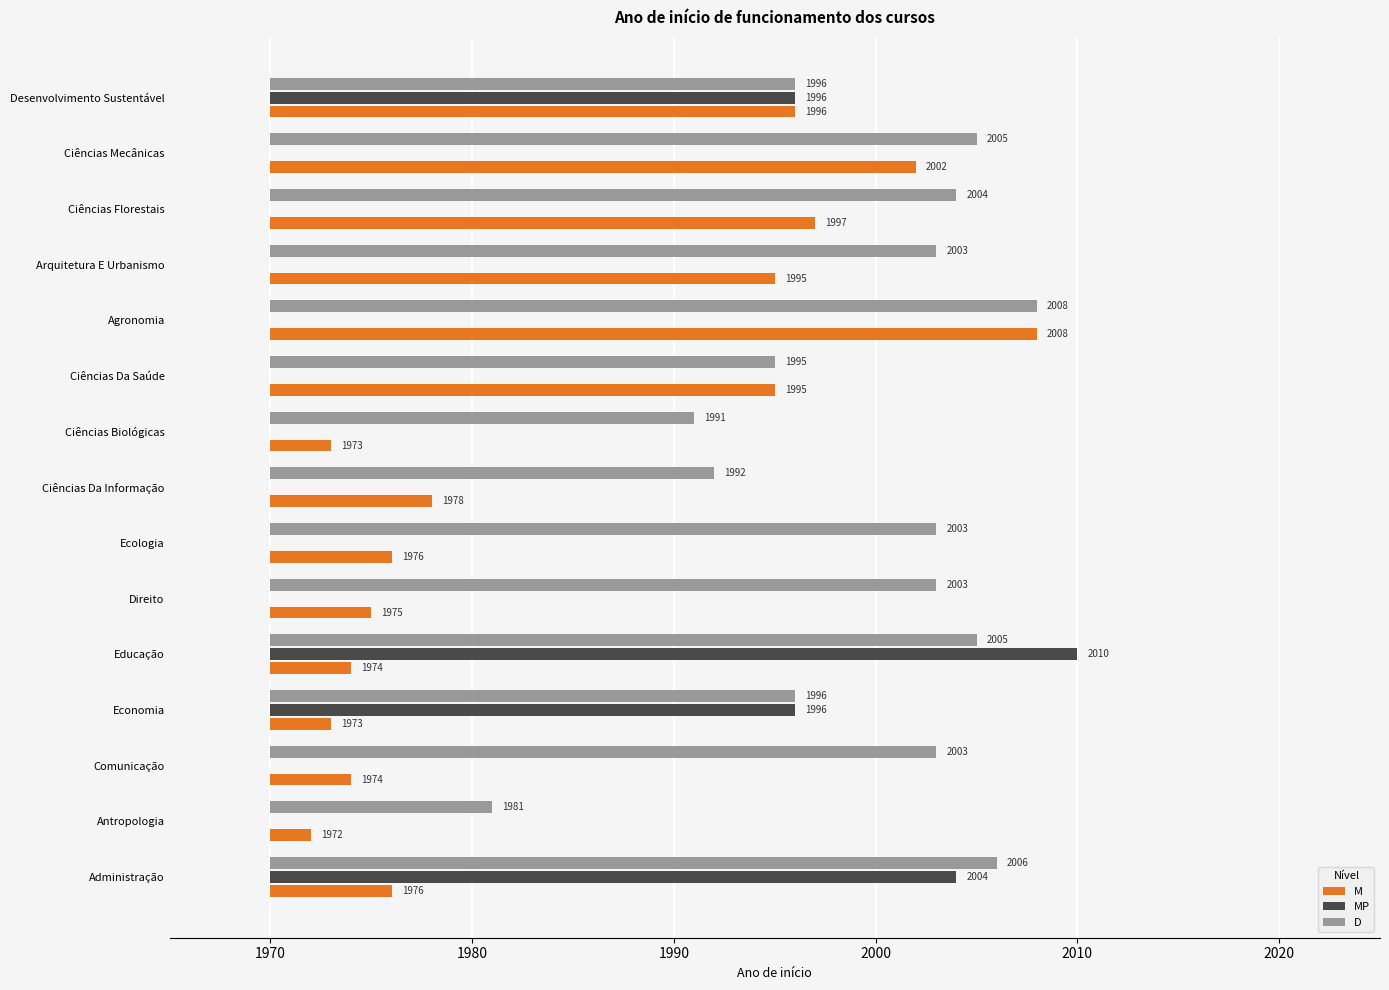

What is the label of the 2nd bar from the right?

Ciências Mecânicas